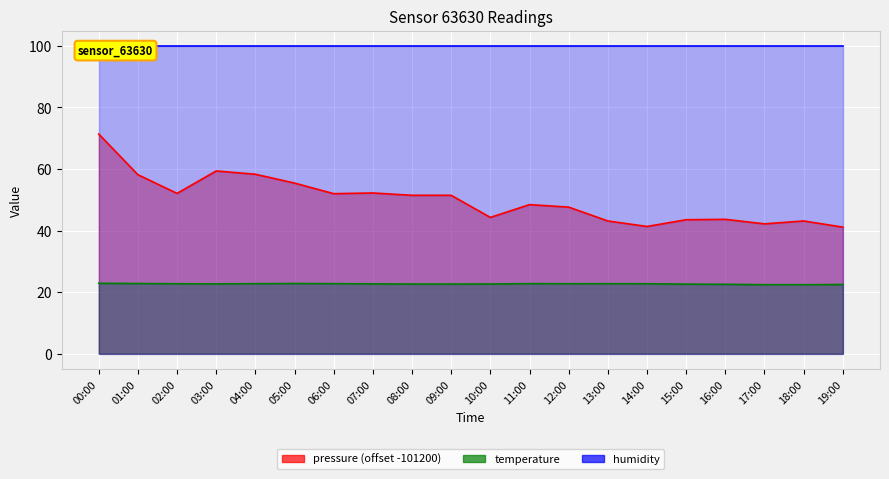

Which category has the lowest value in the pressure series?

19:00